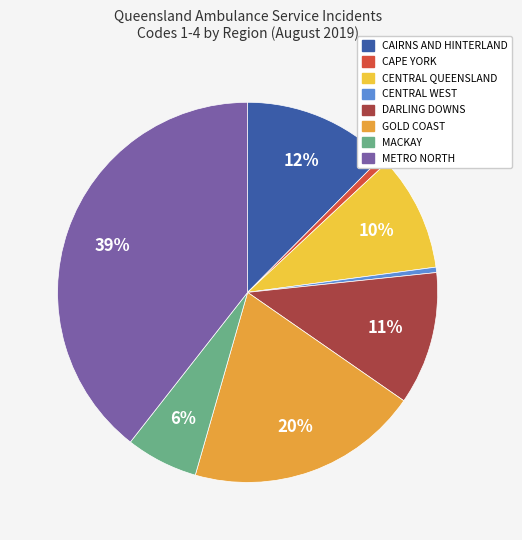

To the nearest percent, what percentage of the pie is MACKAY?

6%